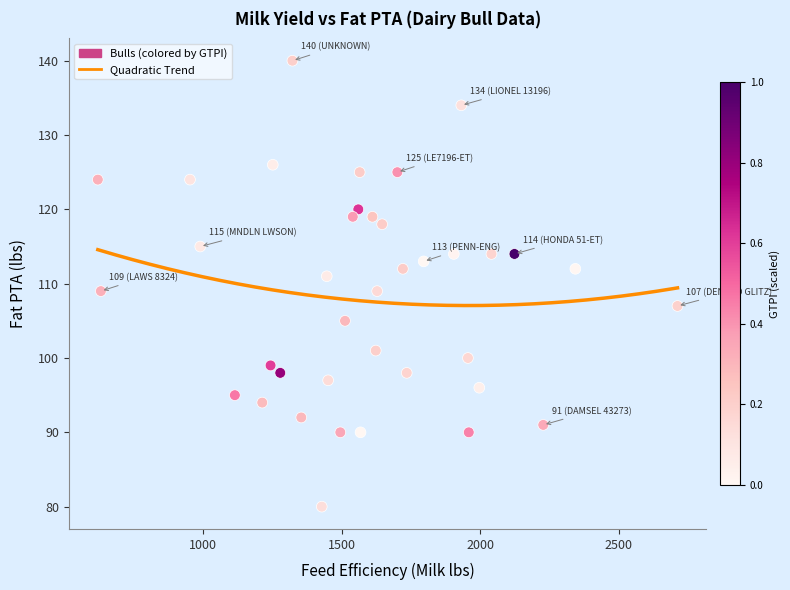

What is the range of X values (max minus min)?

2094